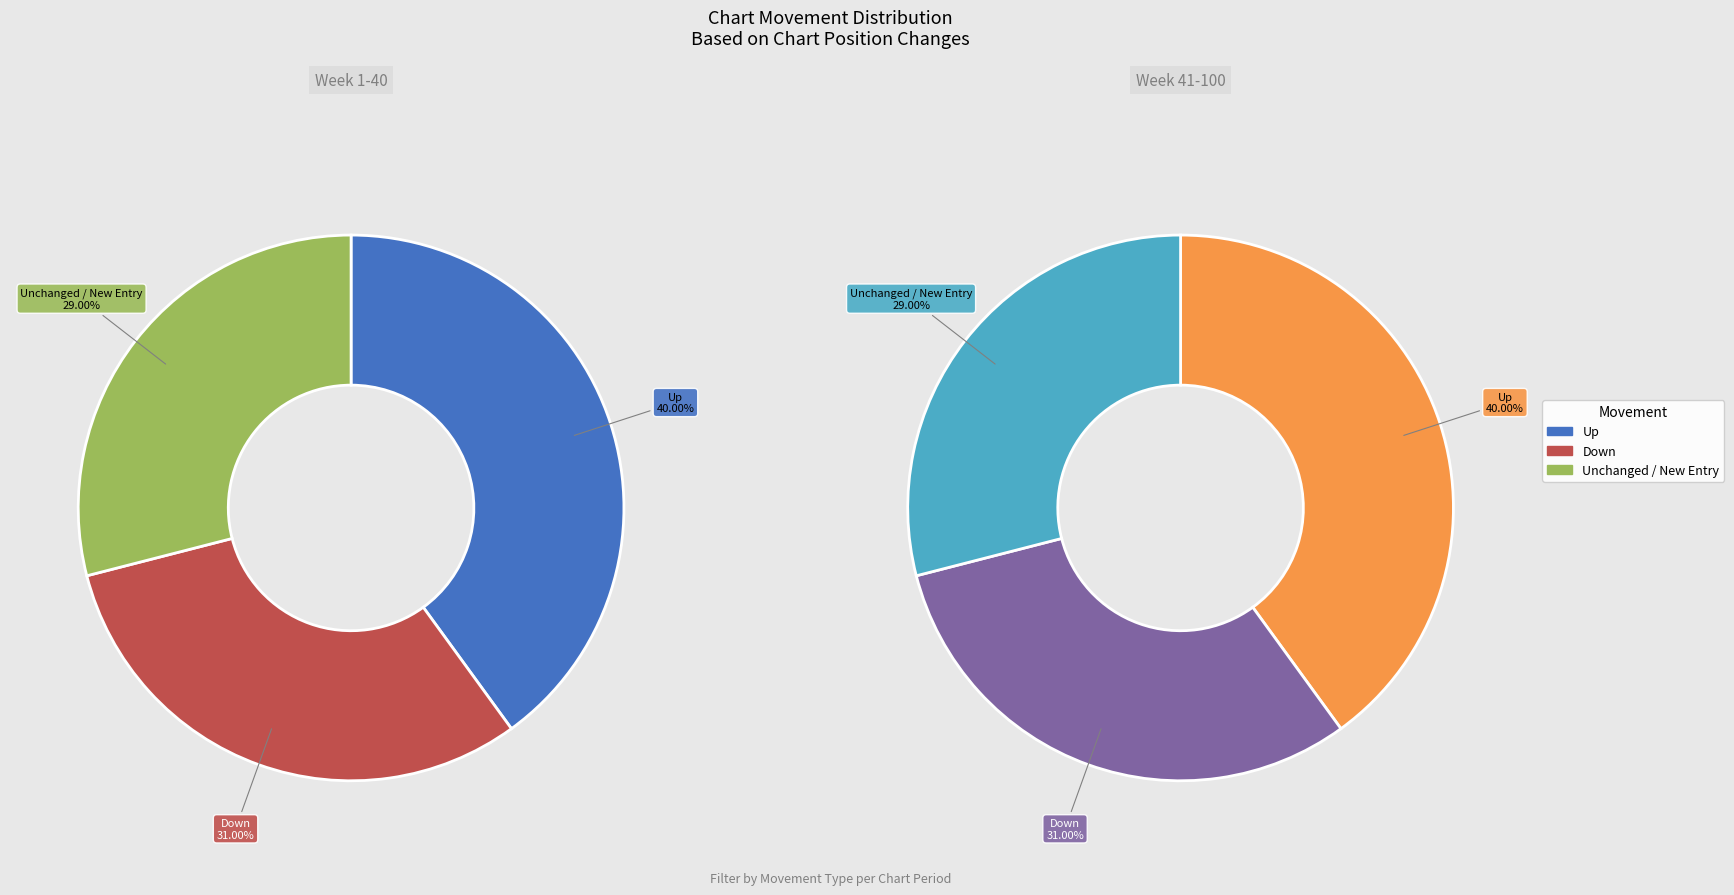

How many slices are in this pie chart?

3